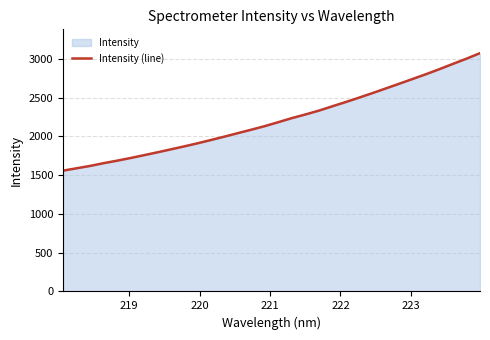

What is the maximum value shown in the chart?

3071.7